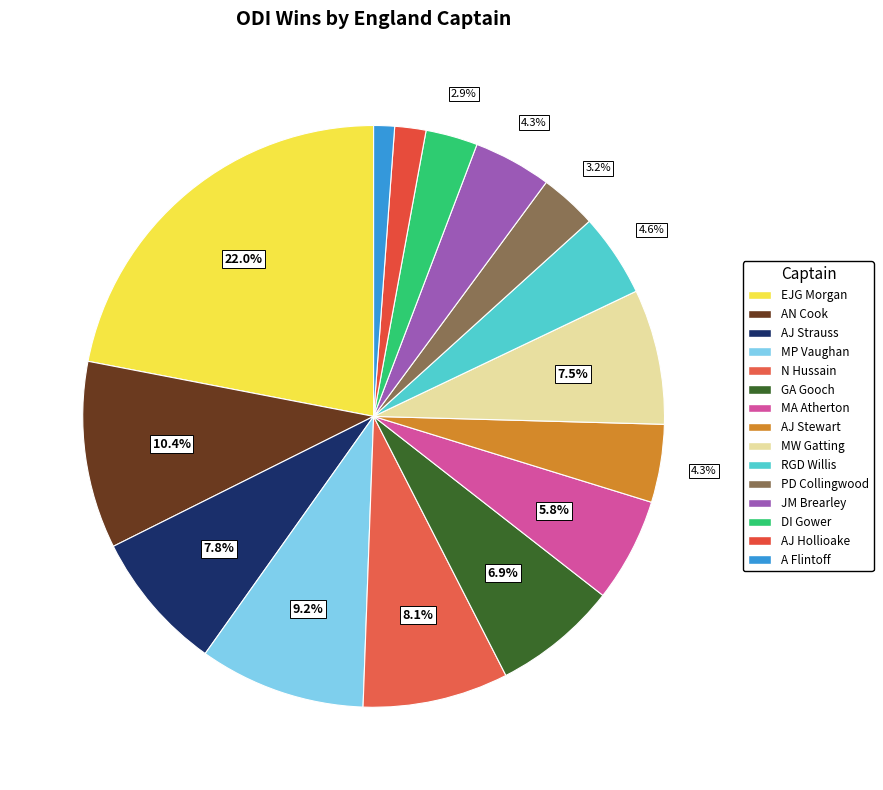

To the nearest percent, what is the average slice percentage?

7%